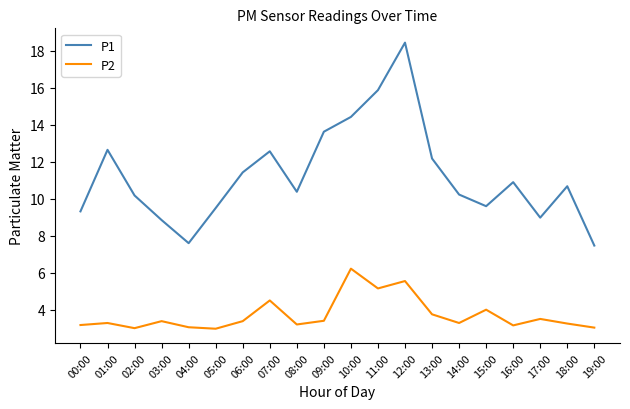

What position from the right is 17:00?

3